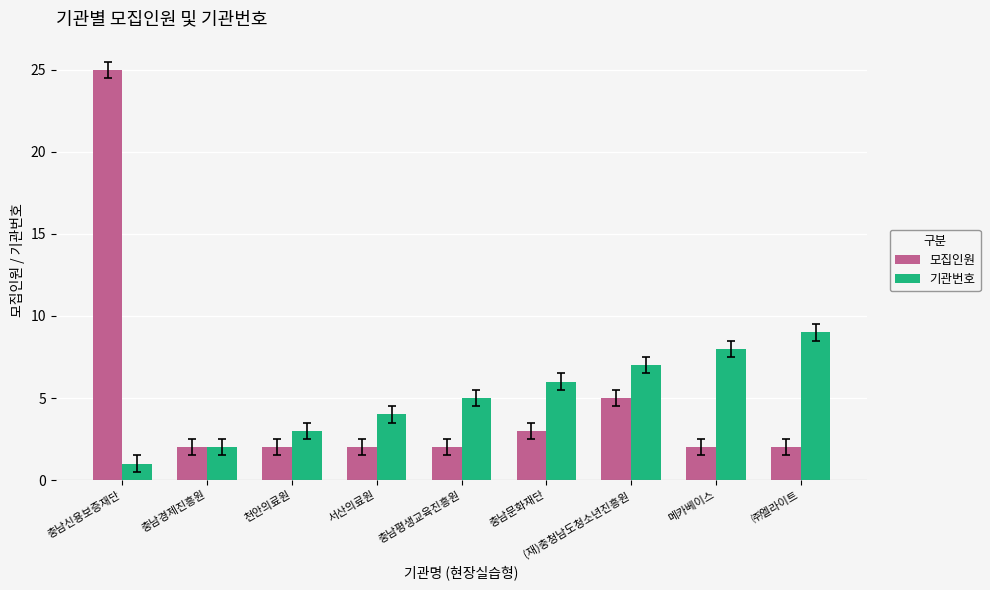

What is the label of the 3rd bar from the right?

(재)충청남도청소년진흥원